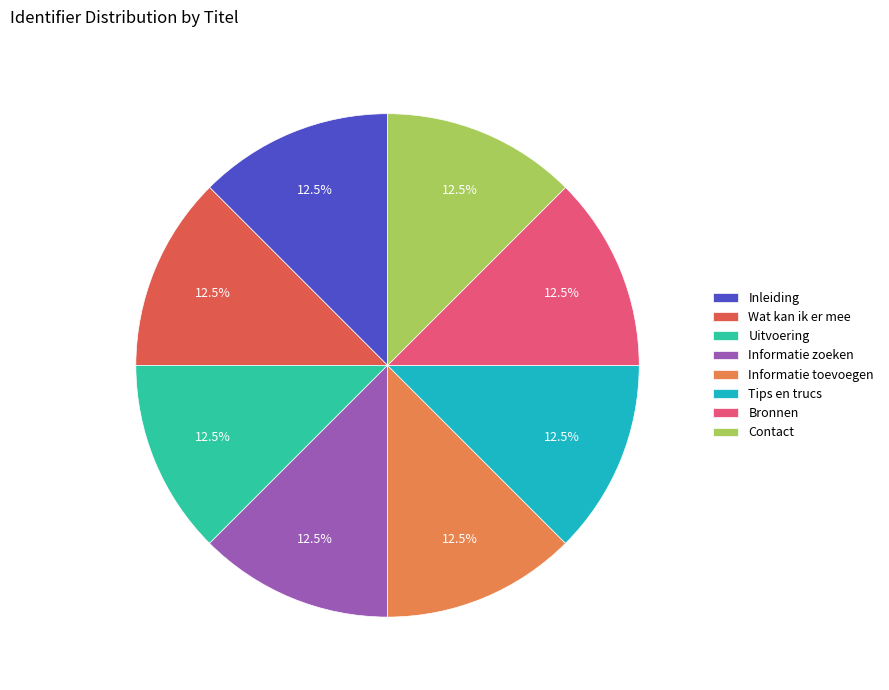

Is Wat kan ik er mee the majority of the pie?

No